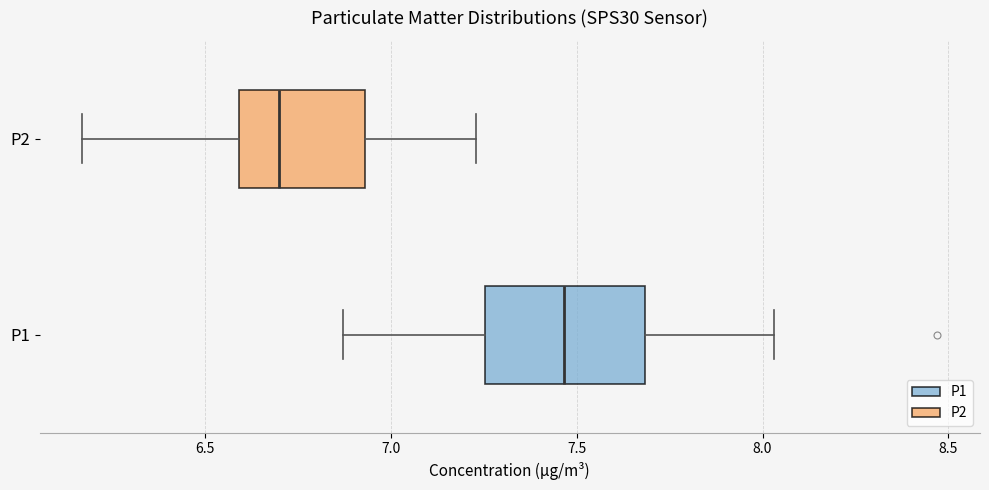

Which box has the furthest to the left median line?

P2